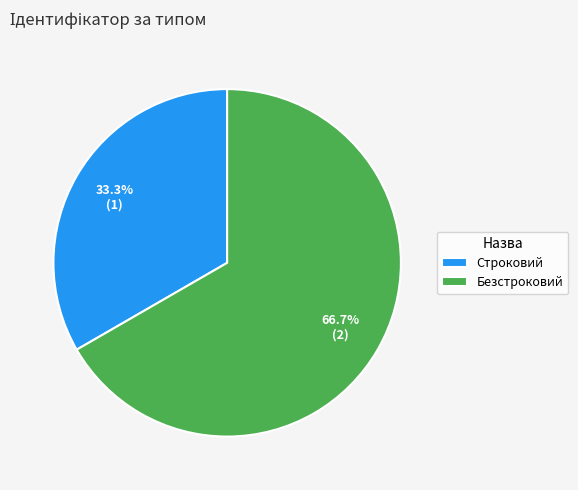

True or false: Безстроковий accounts for 55% of the total.

False